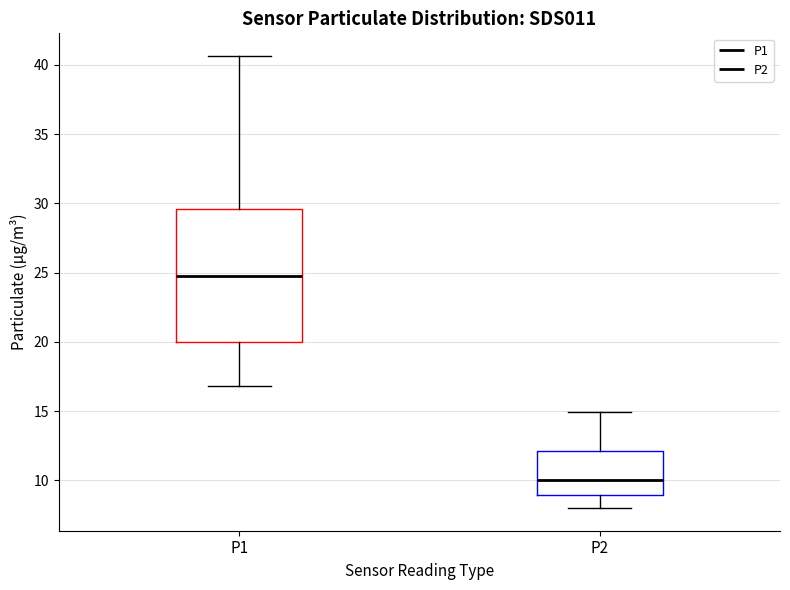

Reading left to right, read every box against the y-axis: the position of its median line, the range the box covers, and the ends of its whiskers. The values are not printed on the chart, so give them approximately, as read against the axis.

P1: median 25.0, box 20.0 to 29.5, whiskers 17.0 to 40.5
P2: median 10.0, box 9.0 to 12.0, whiskers 8.0 to 15.0